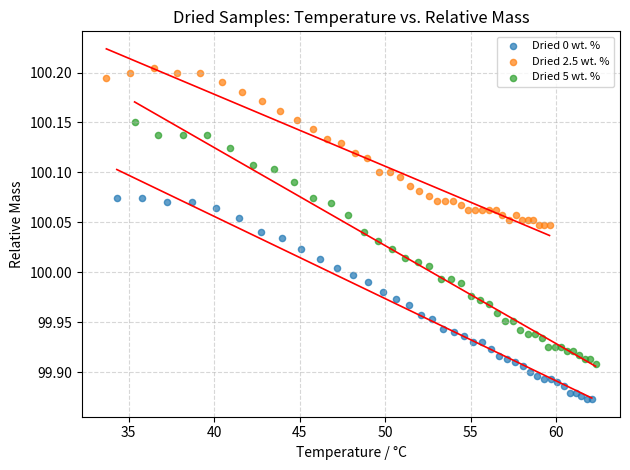

Which series contains the lowest Y value?

Dried 0 wt. %